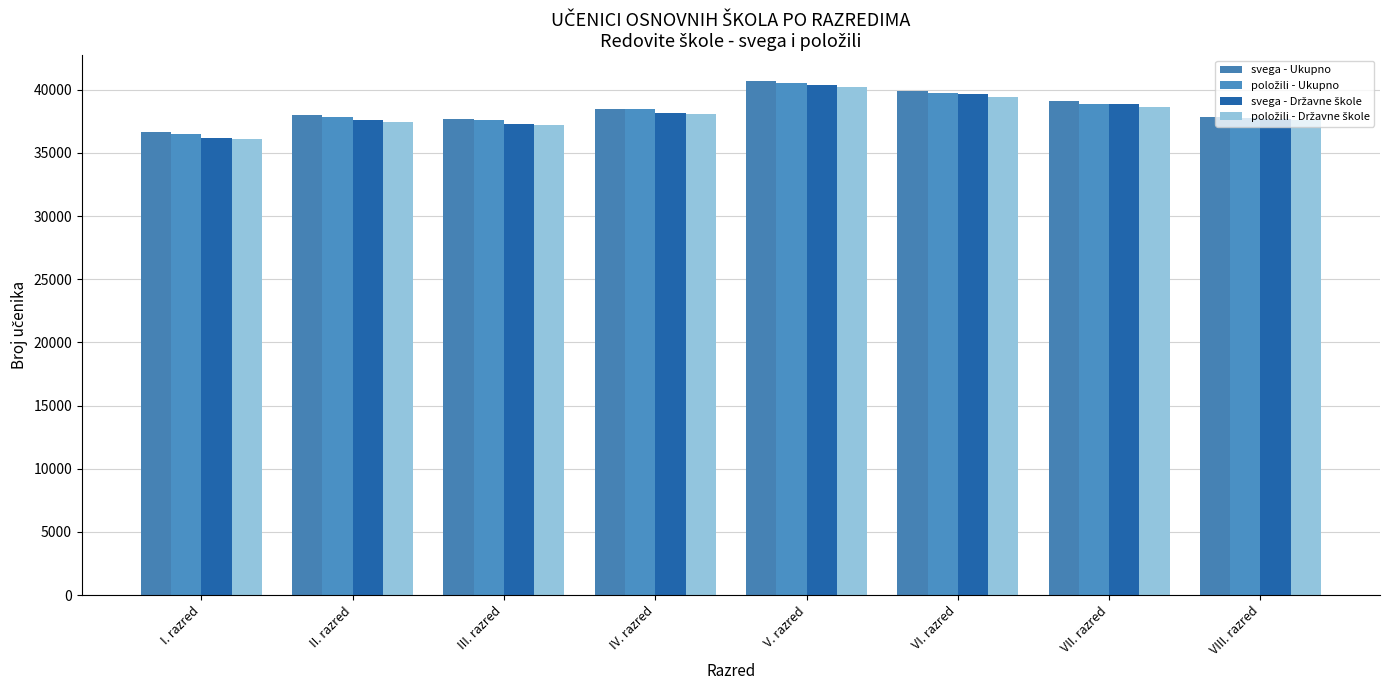

Which category has the highest value in the svega - Državne škole series?

V. razred